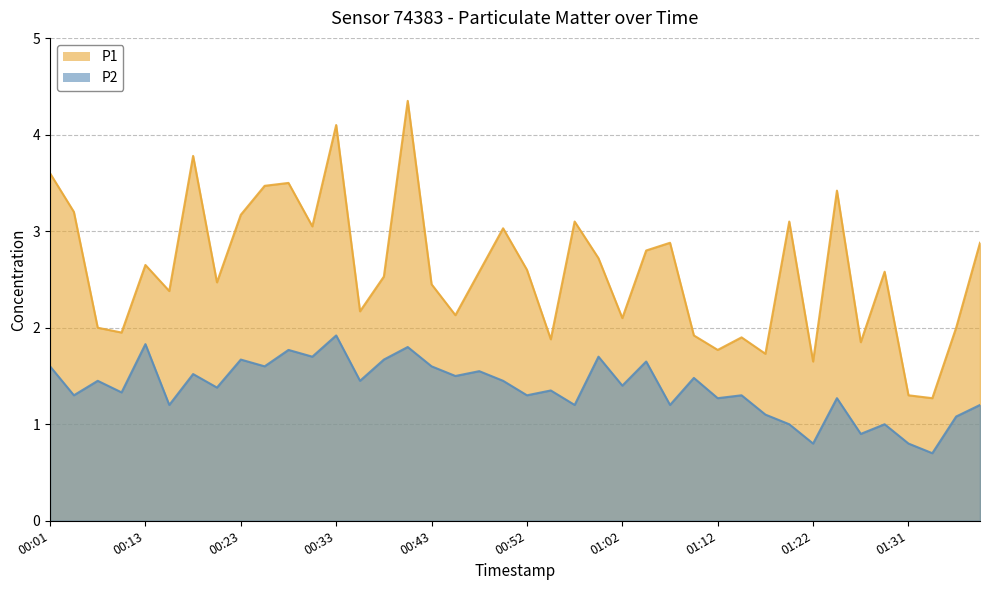

List the series in order of their overall mean, highest first.

P1, P2